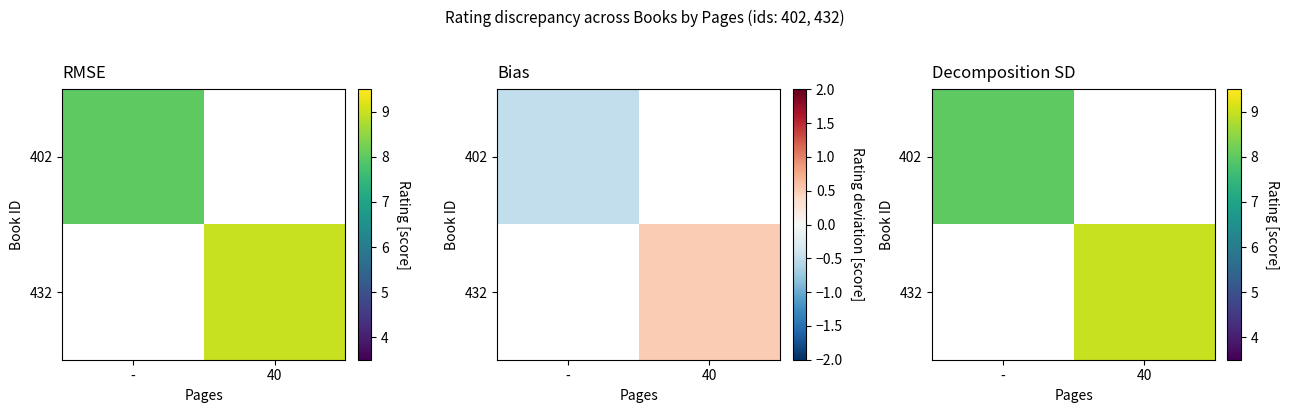

How many series are shown in this chart?

2